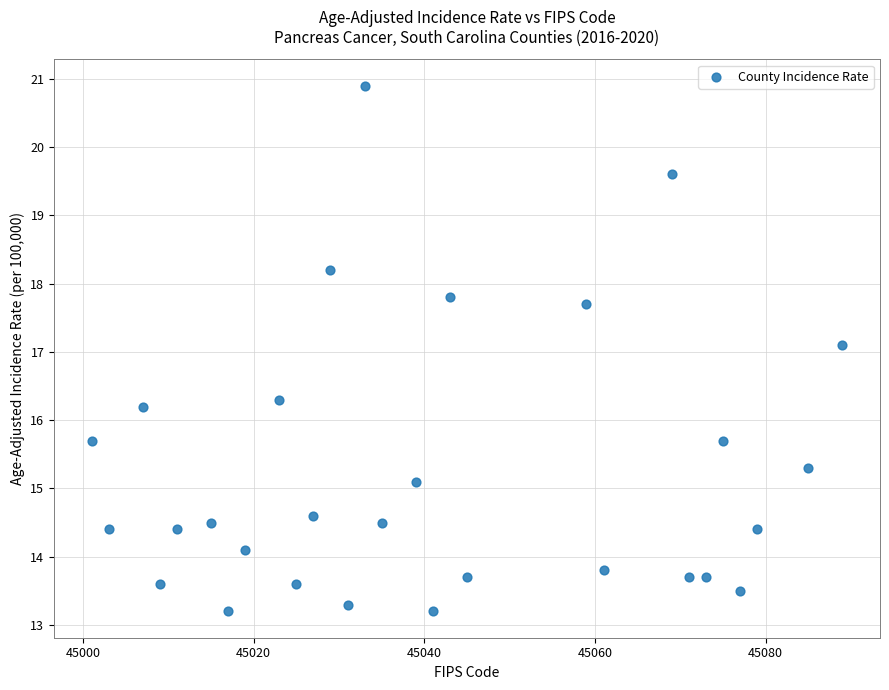

What Y value in the scatter plot is closest to 17?

17.1